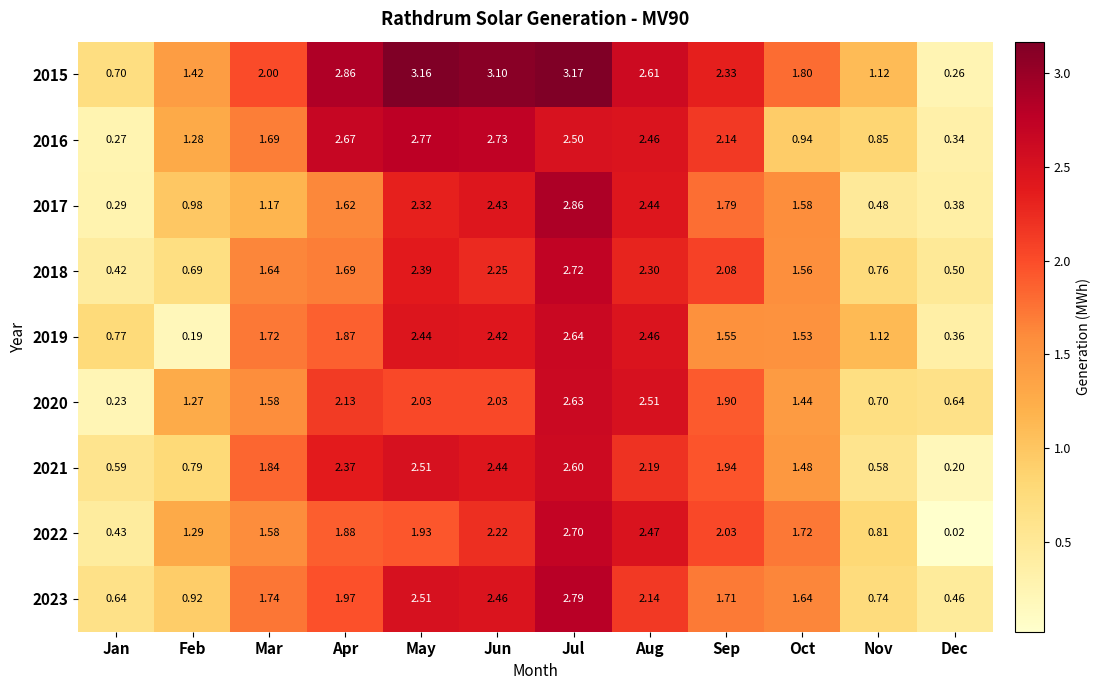

At which category is the sum across all series the highest?

Jul